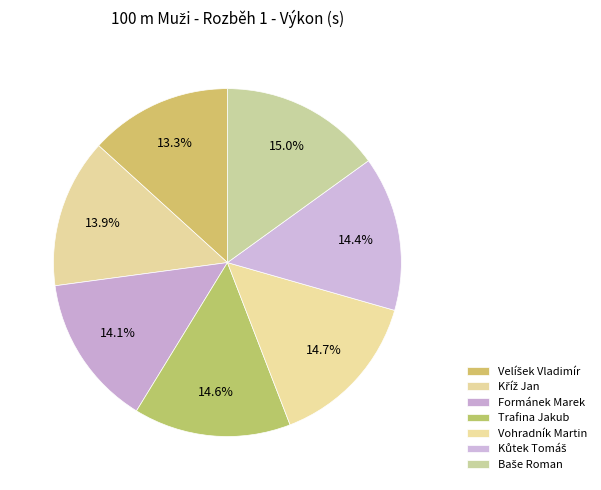

Does any single category account for the majority?

No